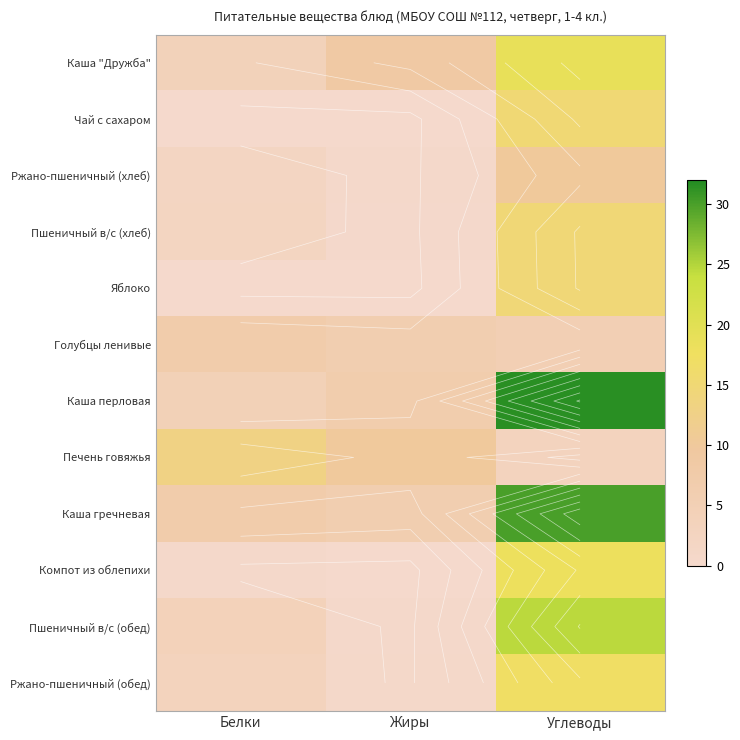

Is it true that Каша гречневая equals 46.7 at Углеводы?

False